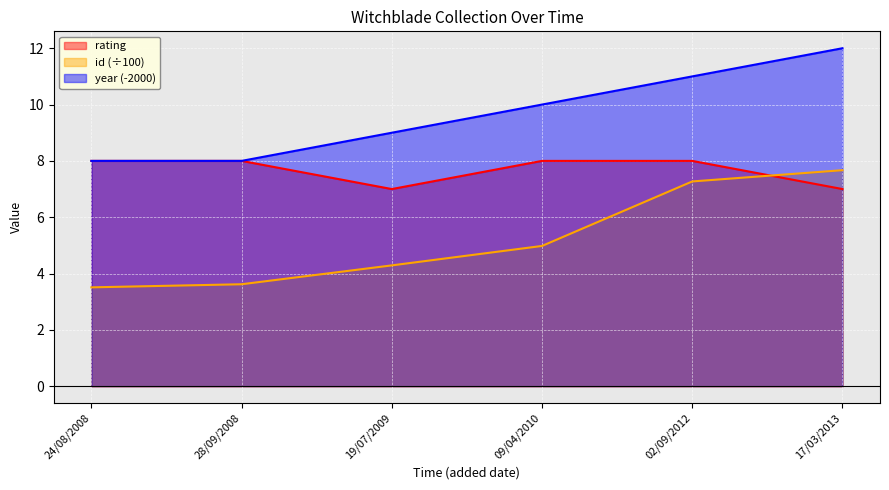

What is the approximate value of rating at 17/03/2013?

7.0